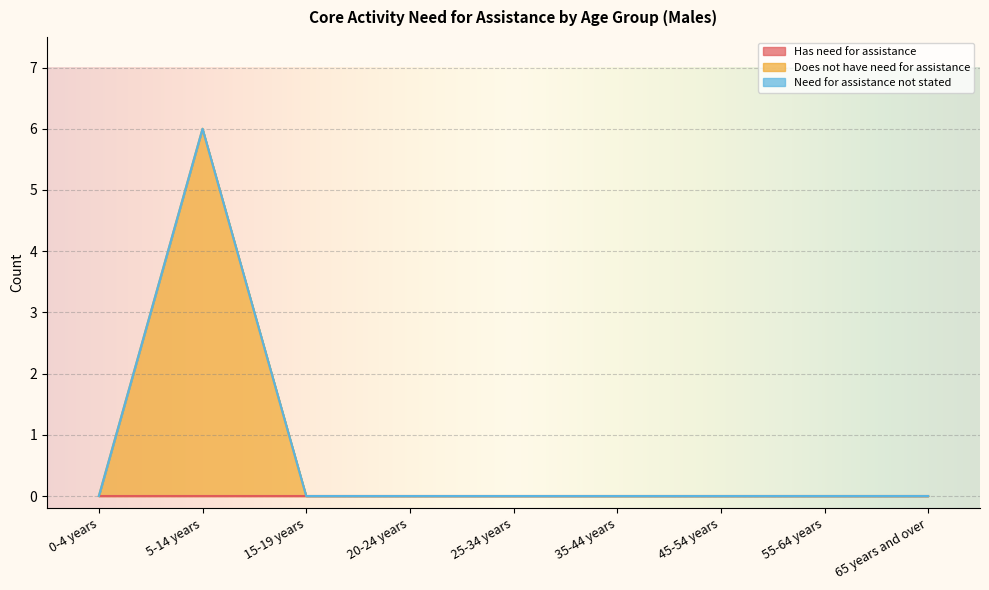

True or false: Need for assistance not stated and Does not have need for assistance intersect in this chart.

False